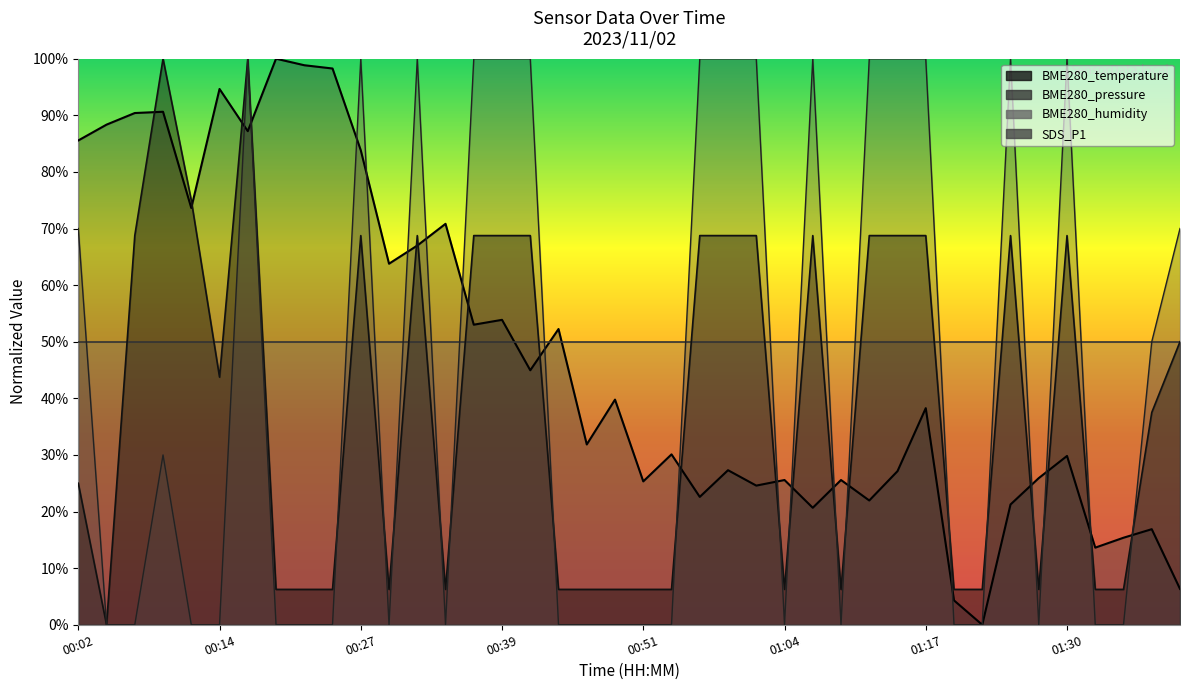

True or false: BME280_pressure and SDS_P1 cross at least once.

True